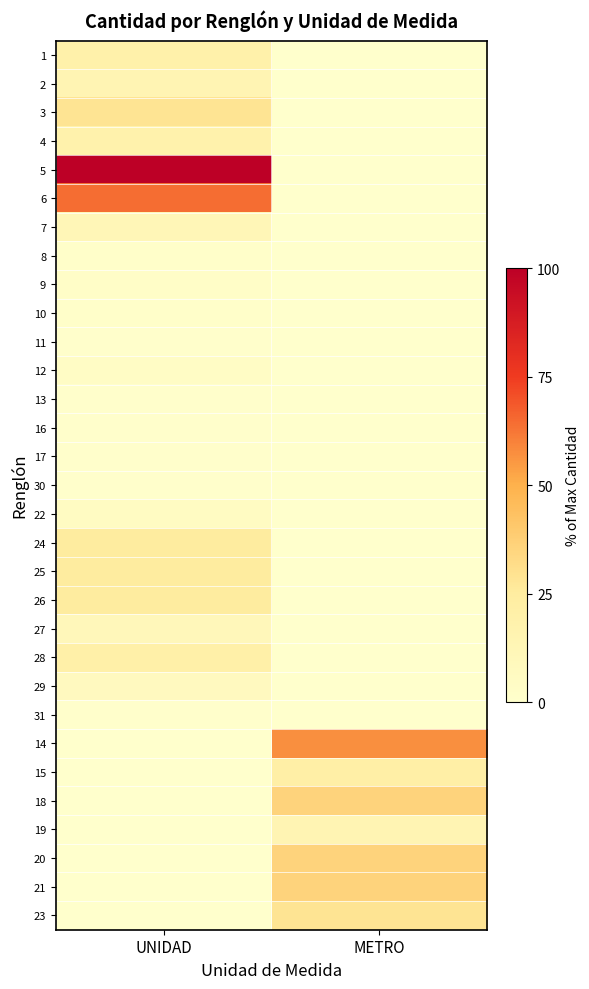

Rank the series at METRO from lowest to highest value.

1, 2, 3, 4, 5, 6, 7, 8, 9, 10, 11, 12, 13, 16, 17, 30, 22, 24, 25, 26, 27, 28, 29, 31, 19, 15, 23, 18, 20, 21, 14